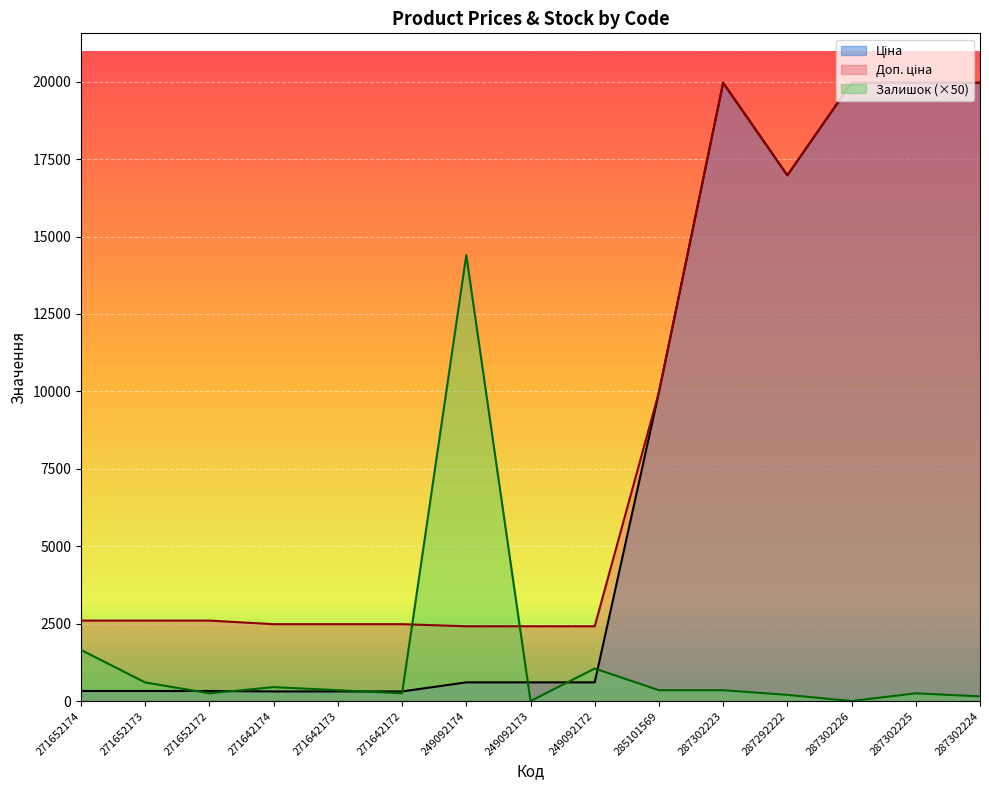

True or false: Залишок has more than 2 interior local peaks.

True